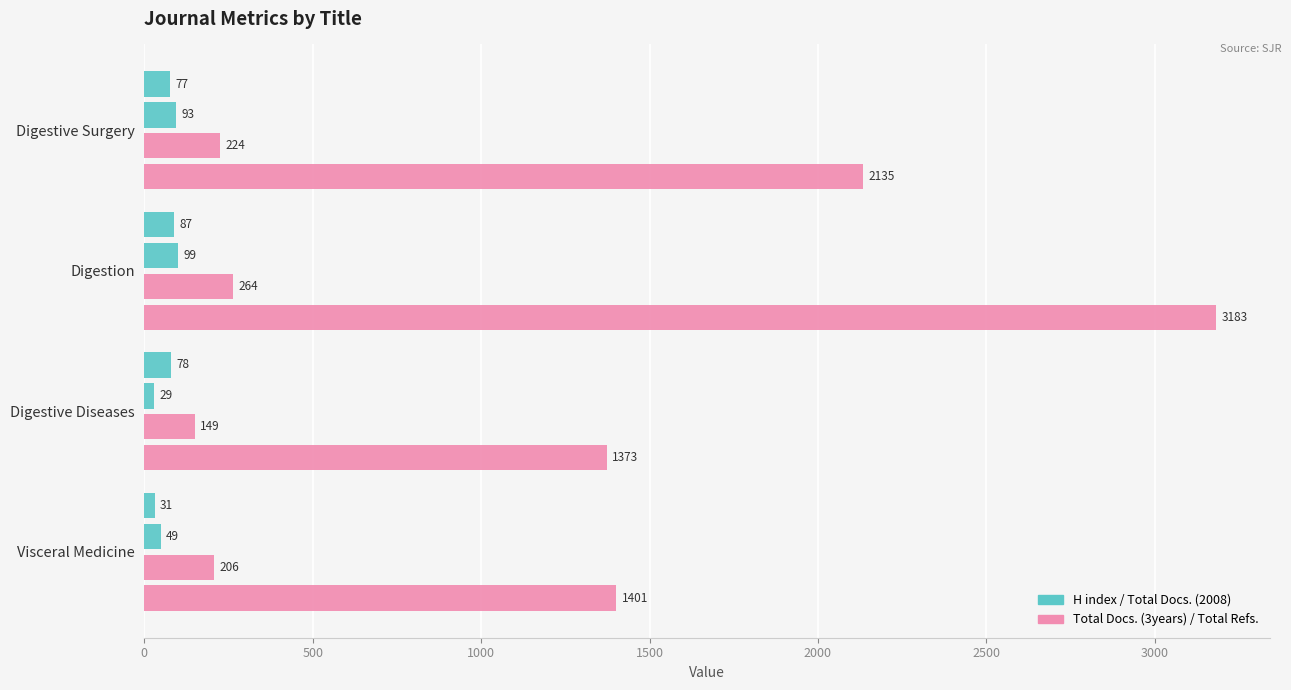

The Total Docs. (2008) series shows 20 at Digestion. True or false?

False